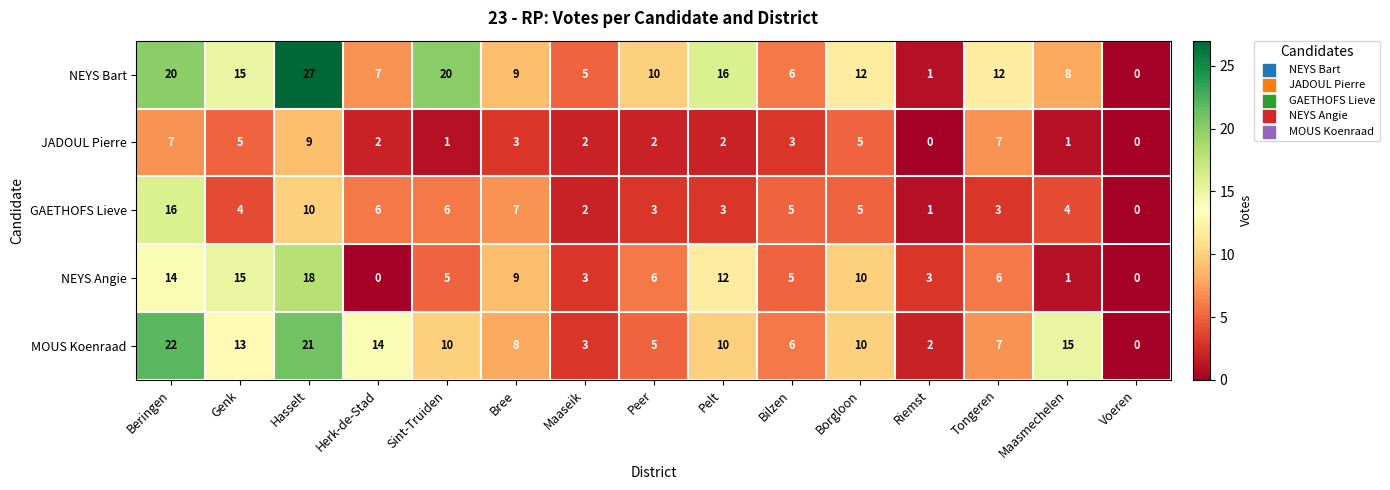

What is the sum of the GAETHOFS Lieve values at Bree and Herk-de-Stad?

13